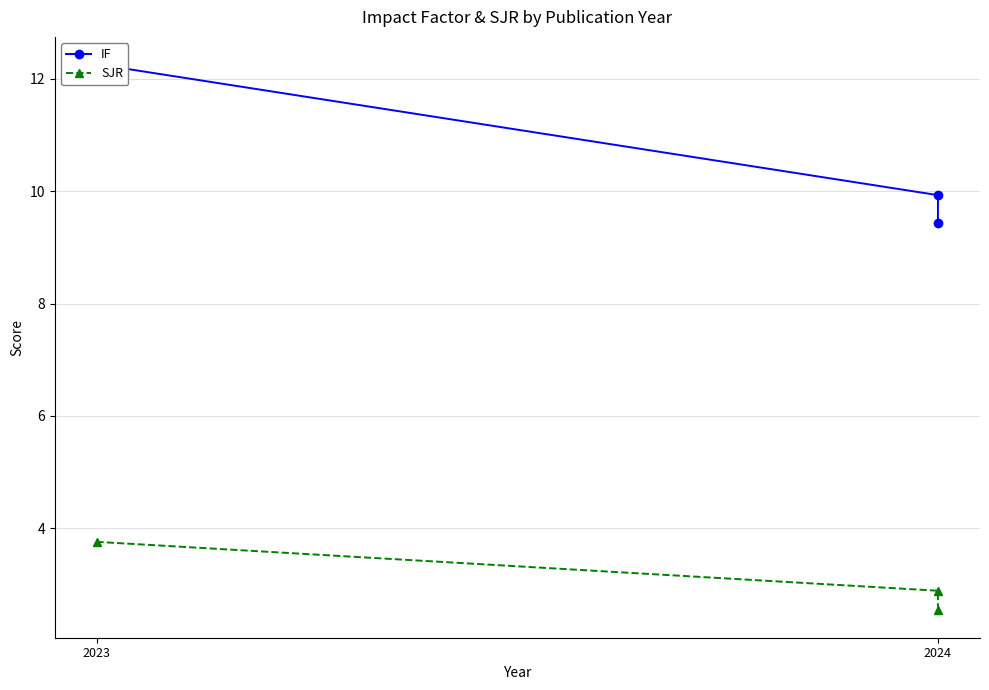

Reading left to right, transcribe all the data shown in this chart.

IF: 9.4	9.9	12.3
SJR: 2.5	2.9	3.8